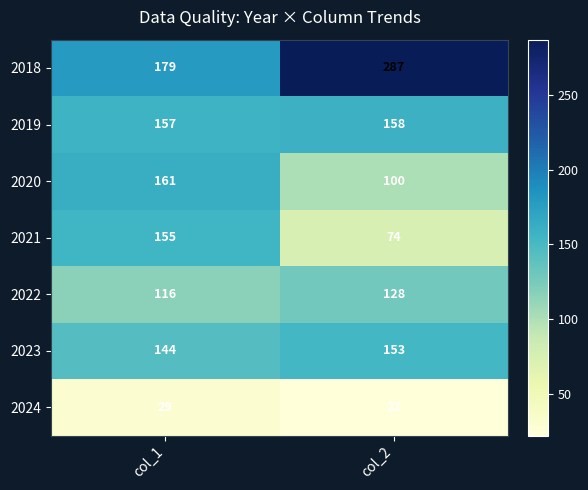

What is the sum of all 2018 values?

466